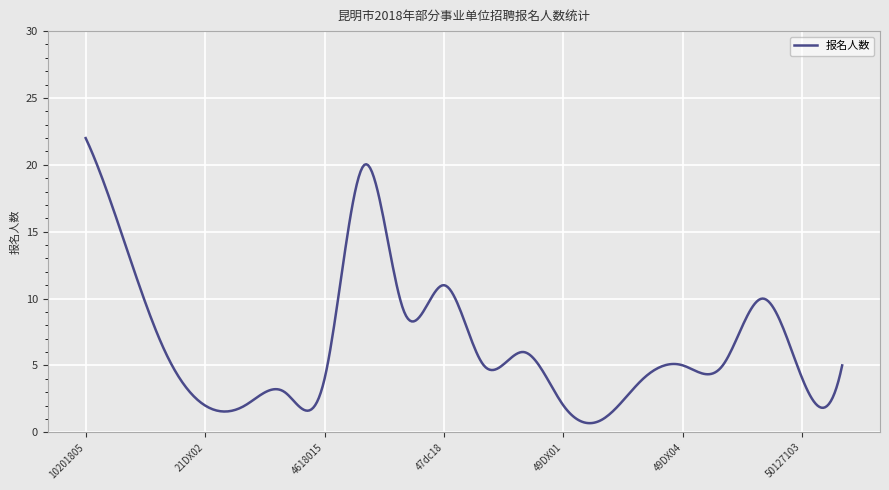

What is the difference between the maximum and minimum values?

21.3